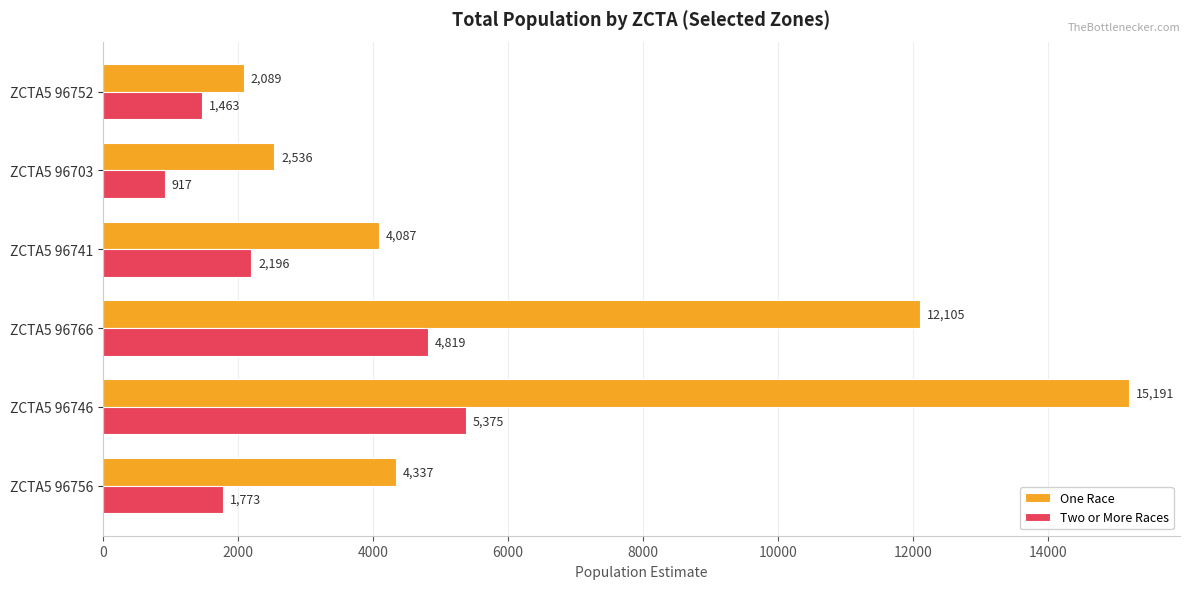

The One Race series shows 22567 at ZCTA5 96746. True or false?

False